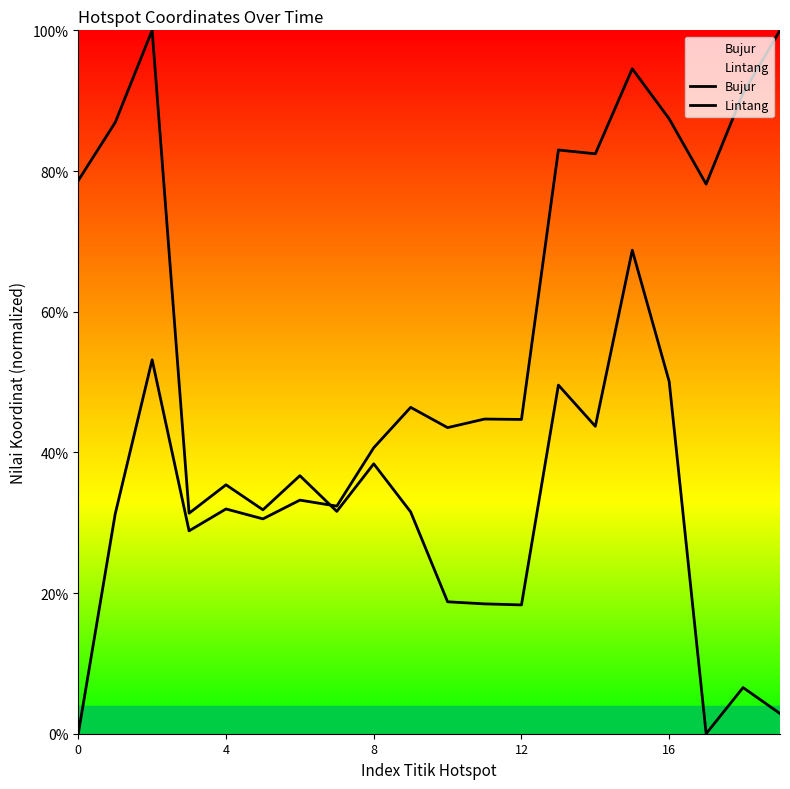

Between which two adjacent categories do Lintang and Bujur first intersect?

6 and 7